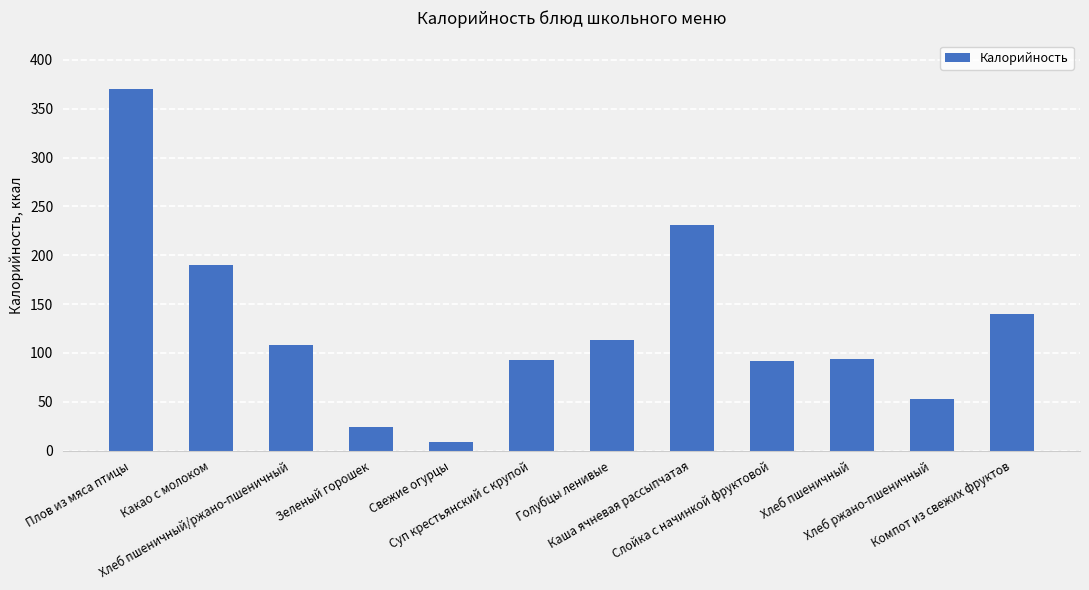

What is the ratio of the value at Компот из свежих фруктов to the value at Хлеб пшеничный/ржано-пшеничный?

1.3